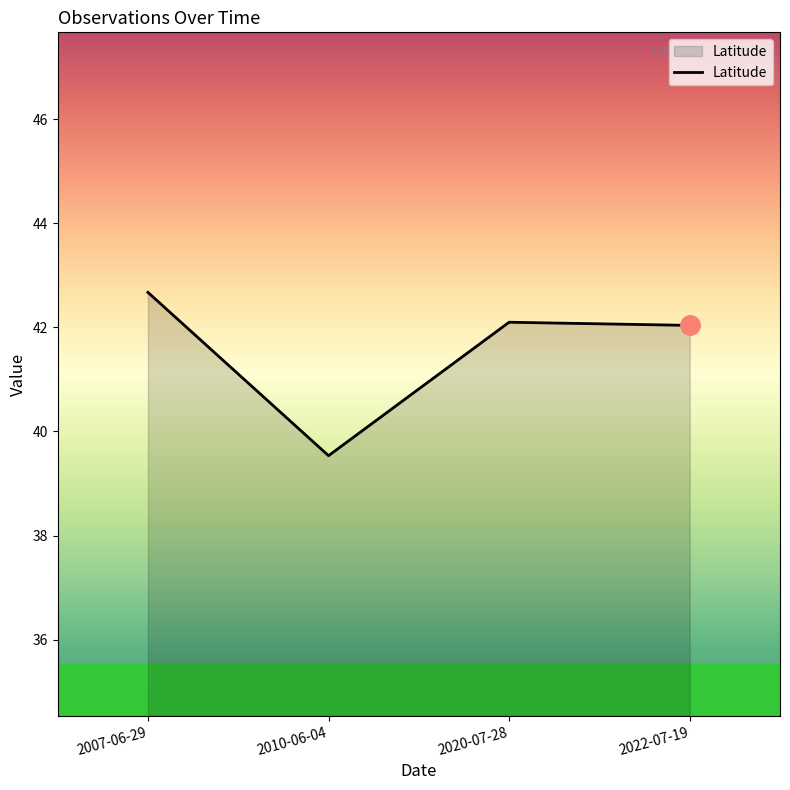

What is the difference between the second highest and second lowest values?

0.1